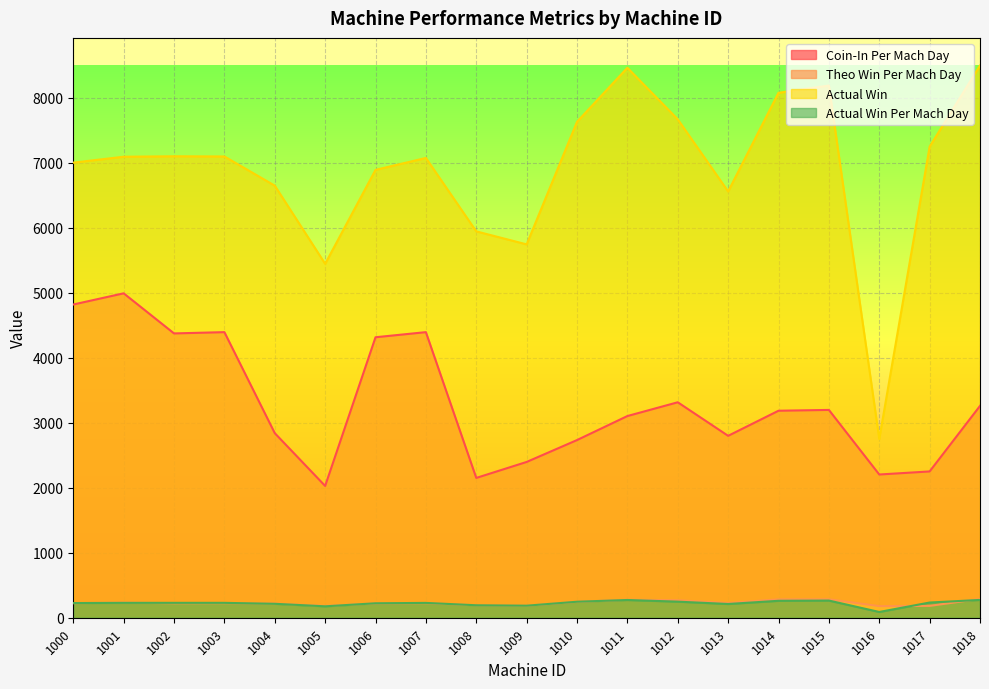

Reading left to right, extract all data points from this chart.

Coin-In Per Mach Day: 1000=4817.2	1001=4989.2	1002=4372.6	1003=4392.2	1004=2838.5	1005=2026.9	1006=4313.7	1007=4392.2	1008=2150.1	1009=2395.8	1010=2732.4	1011=3101.9	1012=3313.6	1013=2797.5	1014=3183.6	1015=3195.9	1016=2202.7	1017=2249.9	1018=3257.9
Theo Win Per Mach Day: 1000=224.0	1001=232.0	1002=223.0	1003=224.0	1004=218.0	1005=181.0	1006=220.0	1007=224.0	1008=192.0	1009=184.0	1010=244.0	1011=277.0	1012=268.4	1013=226.6	1014=282.7	1015=283.8	1016=178.4	1017=182.2	1018=289.3
Actual Win: 1000=6999.0	1001=7090.0	1002=7097.0	1003=7094.0	1004=6645.0	1005=5443.0	1006=6888.0	1007=7071.0	1008=5942.0	1009=5742.0	1010=7627.0	1011=8458.0	1012=7665.0	1013=6556.0	1014=8073.0	1015=8185.0	1016=2749.0	1017=7245.0	1018=8493.0
Actual Win Per Mach Day: 1000=225.8	1001=228.7	1002=228.9	1003=228.8	1004=214.3	1005=175.6	1006=222.2	1007=228.1	1008=191.7	1009=185.2	1010=246.0	1011=272.8	1012=247.3	1013=211.5	1014=260.4	1015=264.0	1016=88.7	1017=233.7	1018=274.0